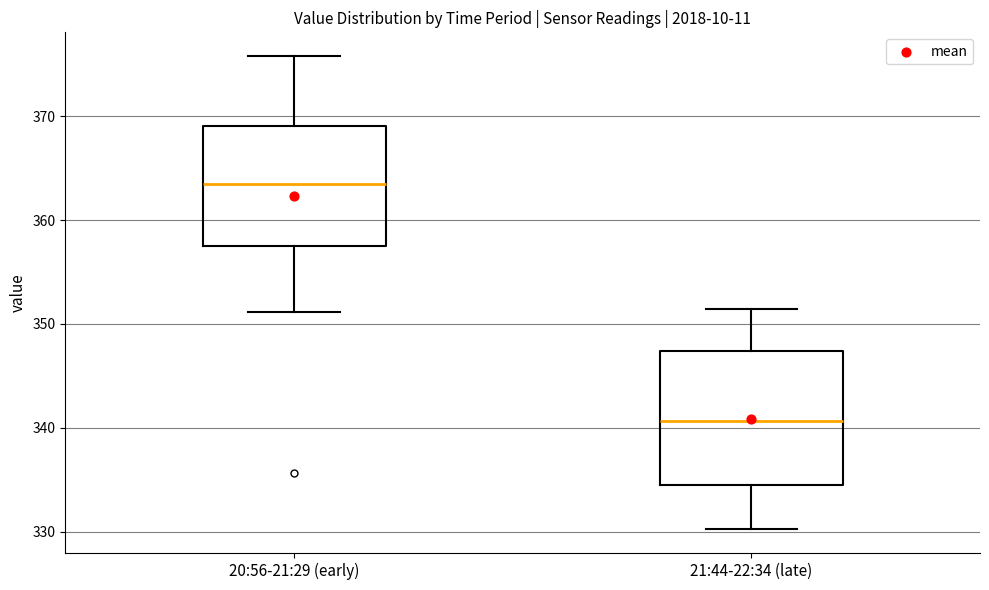

Which box's median line is the lowest?

21:44-22:34 (late)